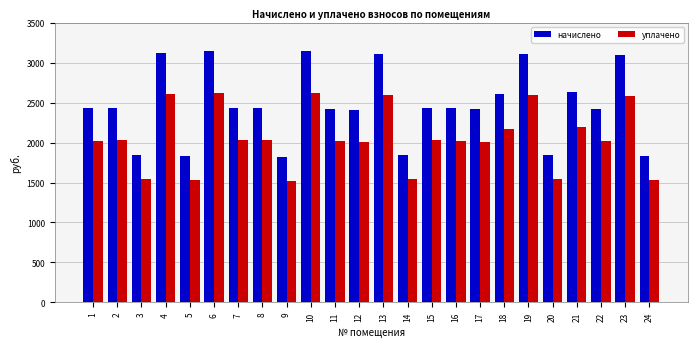

What is the difference between the second highest and minimum values in the начислено series?

1318.4